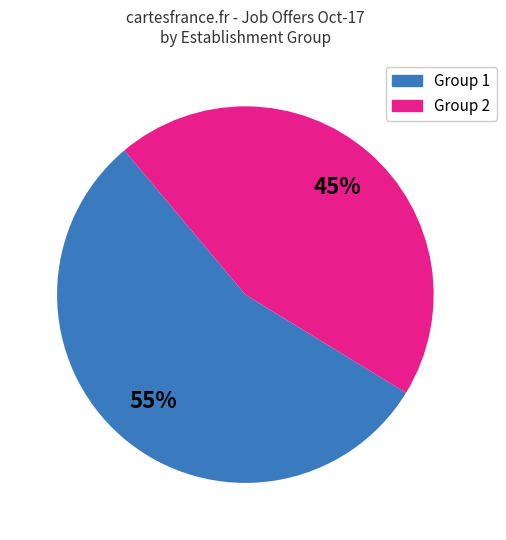

To the nearest percent, what is the average slice percentage?

50%